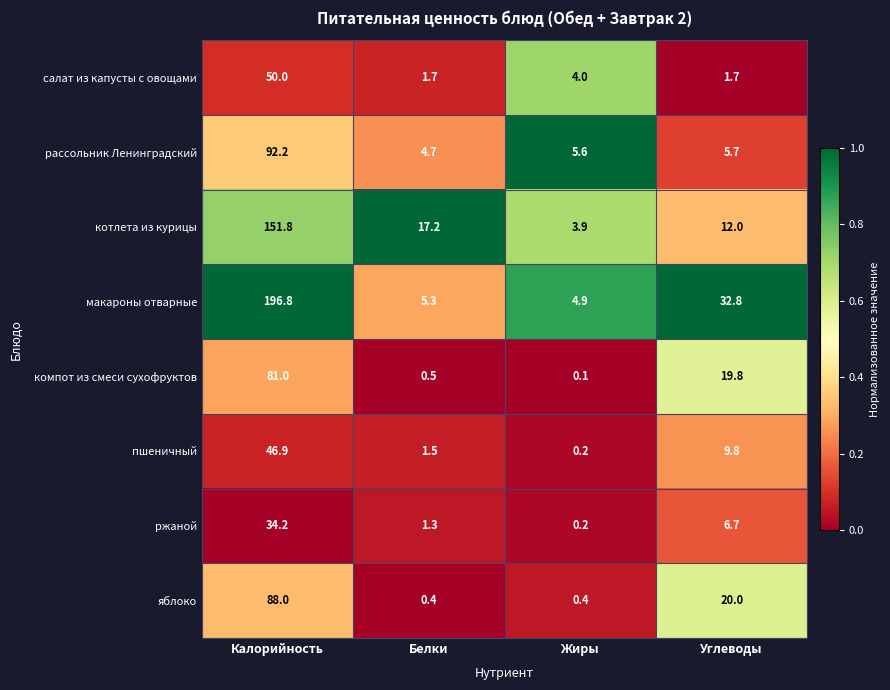

What is the difference between the maximum and minimum values in the макароны отварные series?

191.9